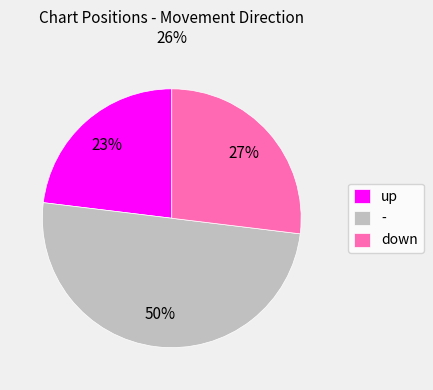

Combined, do - and down account for over 50%?

Yes